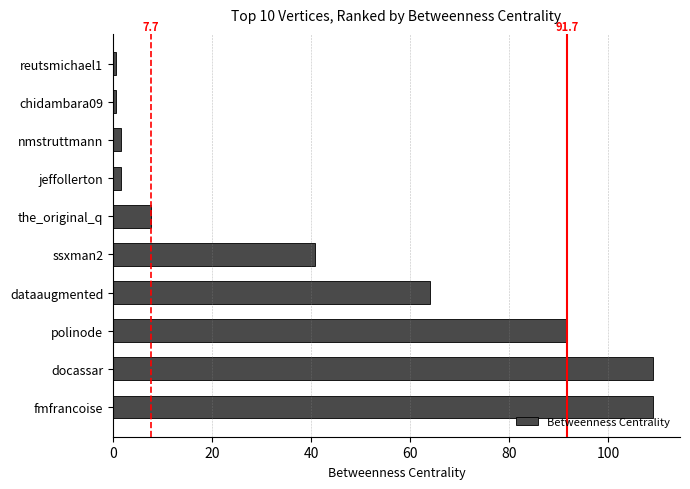

Reading top to bottom, what are all the values shown in this chart?

0.5	0.5	1.5	1.5	7.7	40.7	64.0	91.7	109.0	109.0